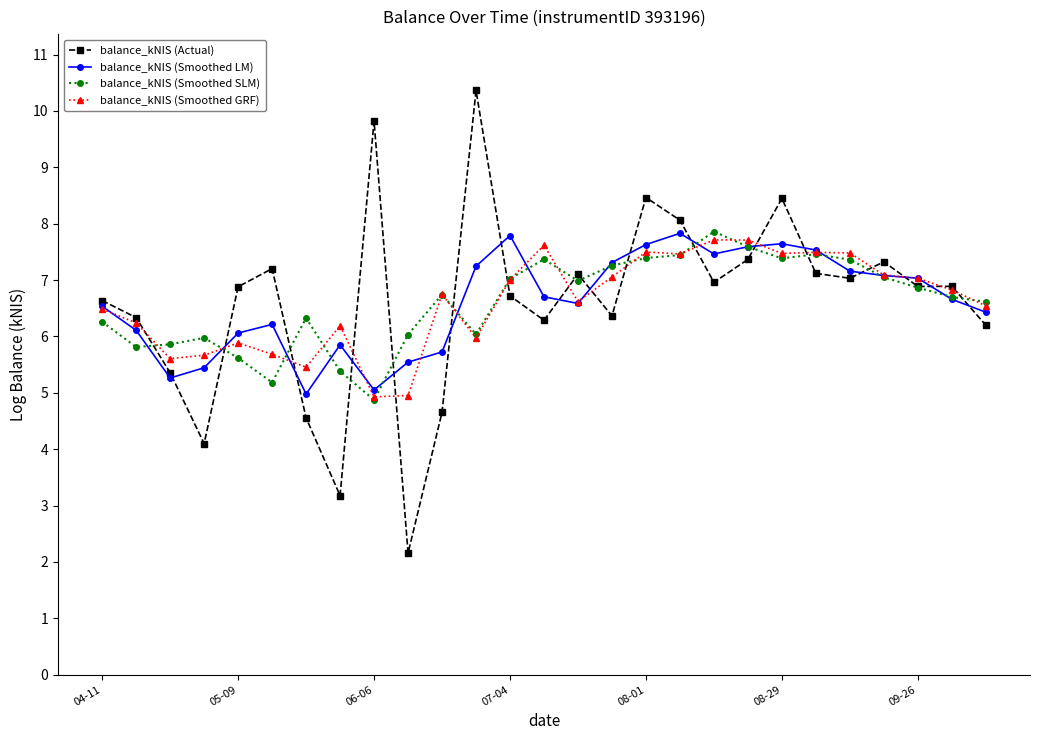

Is this an area chart (filled region under the line)?

No